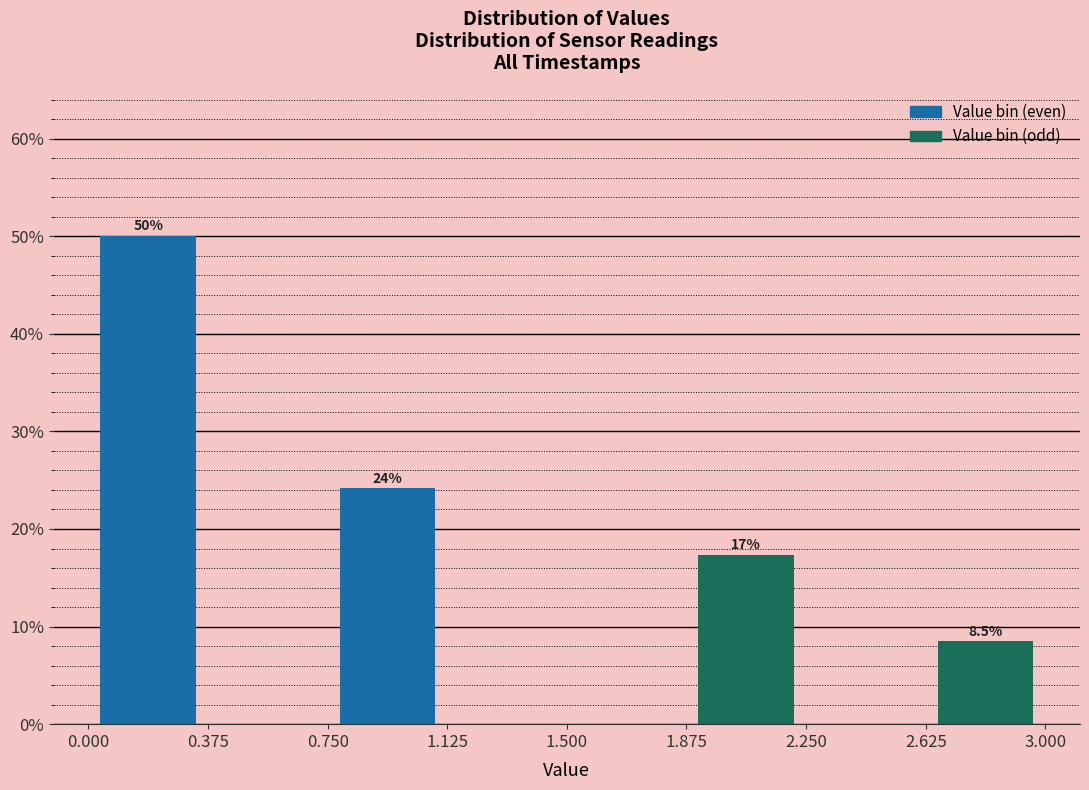

Which range on the x-axis has the tallest bar?

0.000 to 0.375